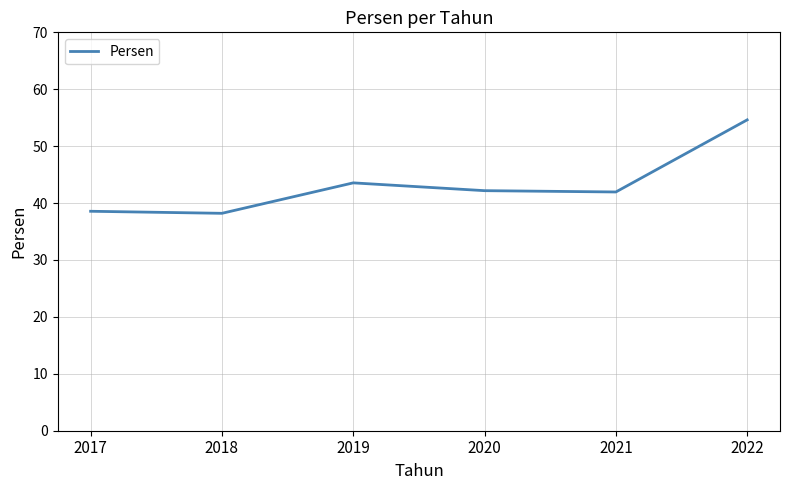

At which label is the value closest to 46?

2019